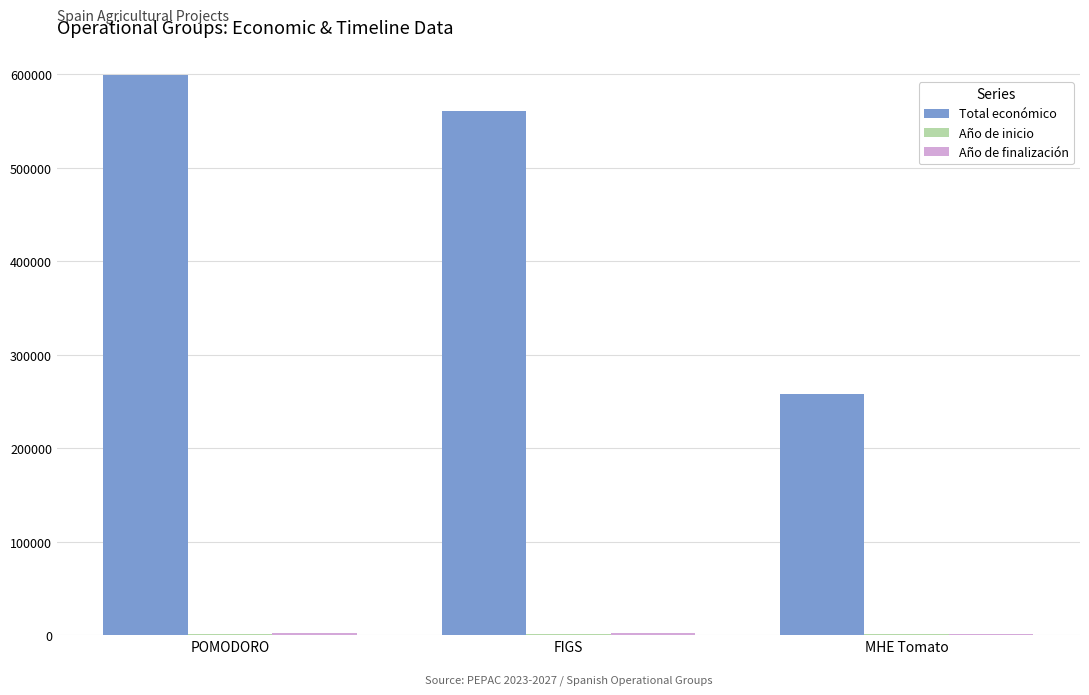

Which category has the highest value across all series?

POMODORO